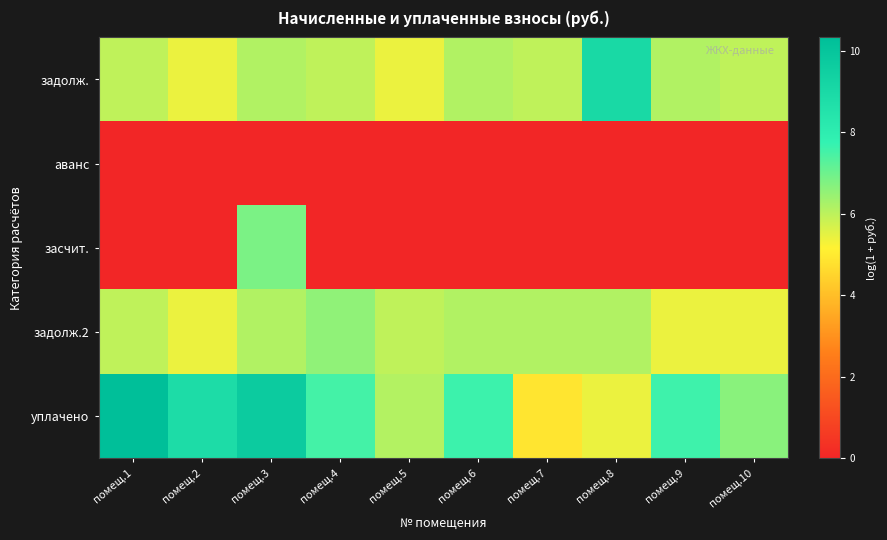

Rank the series by their maximum value, from highest to lowest.

уплачено, задолж., засчит., задолж.2, аванс